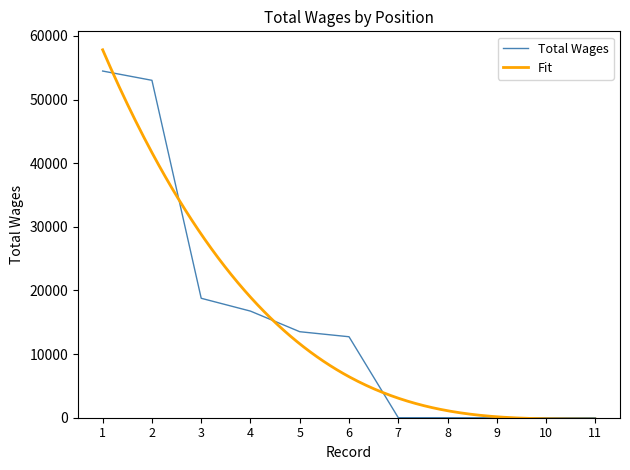

List the labels in order of value, smallest first.

7., 8., 9., 10., 11., 6., 5., 4., 3., 2., 1.